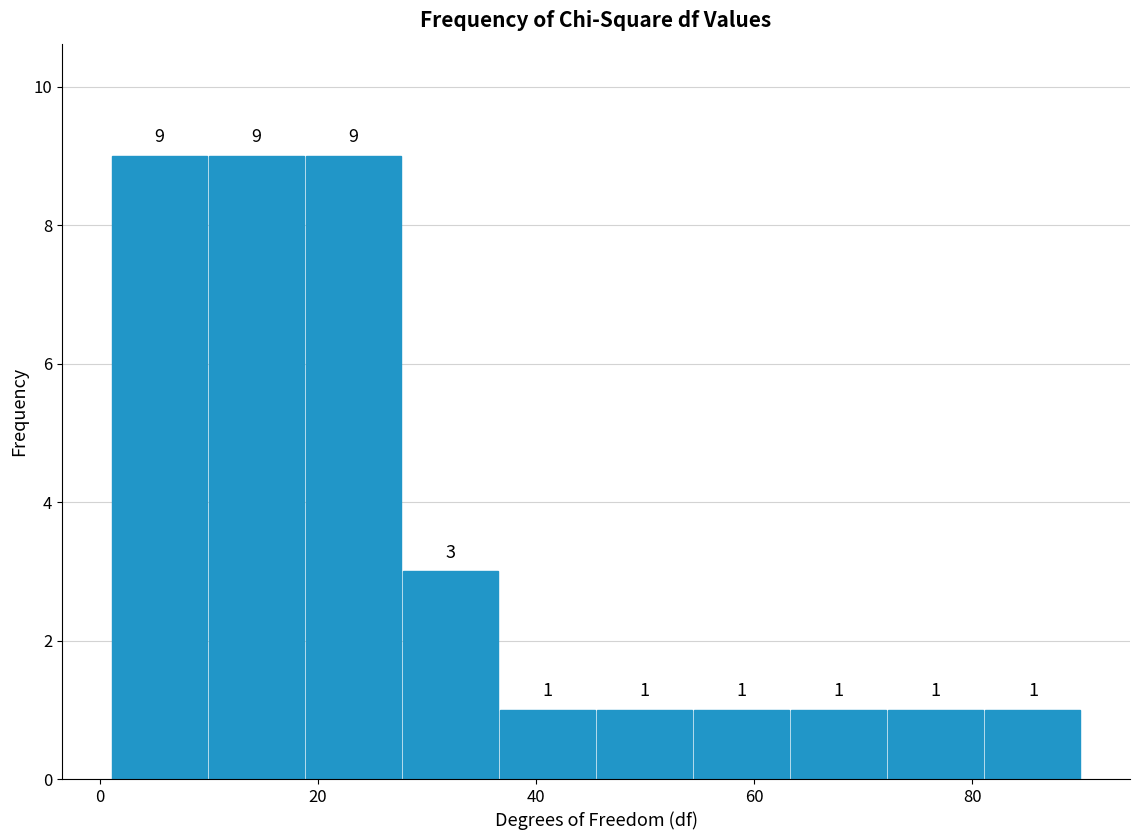

Reading left to right, list every bar in this chart as the range it spans on the x-axis followed by its height. The bar edges are not printed on the chart, so give them approximately, as read against the axis.

2 to 10: 9
10 to 18: 9
18 to 28: 9
28 to 36: 3
36 to 46: 1
46 to 54: 1
54 to 64: 1
64 to 72: 1
72 to 82: 1
82 to 90: 1